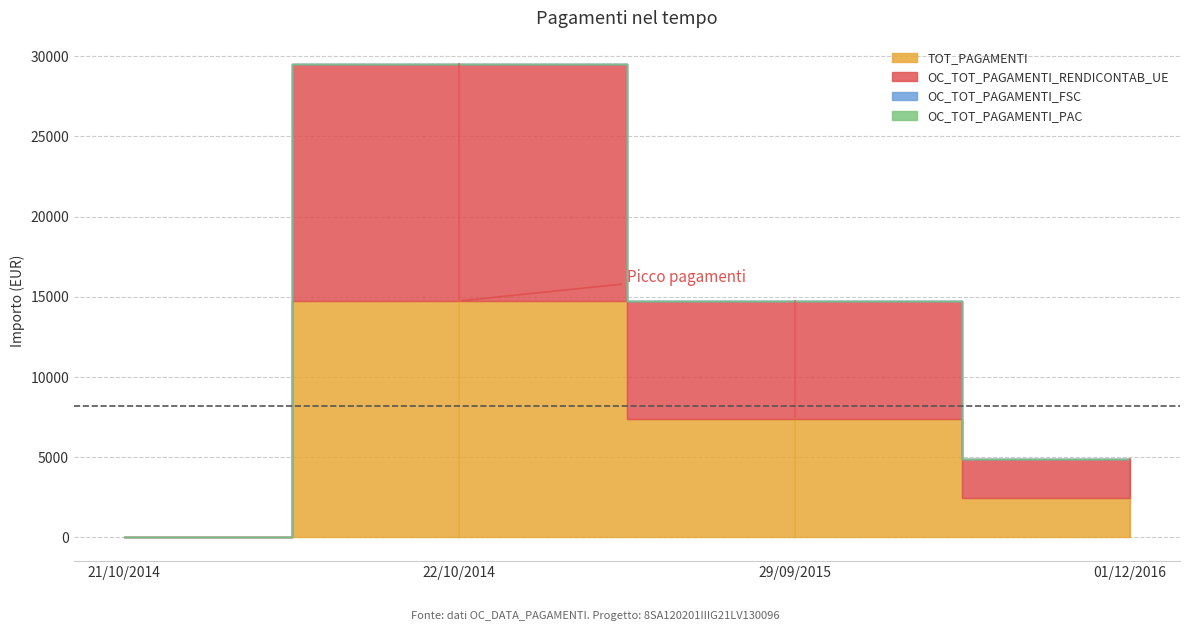

List the series in order of their peak value, lowest first.

OC_TOT_PAGAMENTI_FSC, OC_TOT_PAGAMENTI_PAC, TOT_PAGAMENTI, OC_TOT_PAGAMENTI_RENDICONTAB_UE